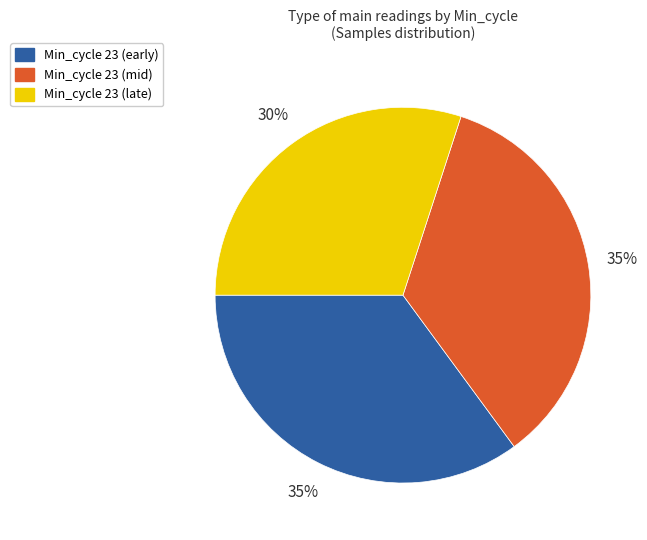

Is the sum of Min_cycle 23 (mid) and Min_cycle 23 (late) greater than half?

Yes